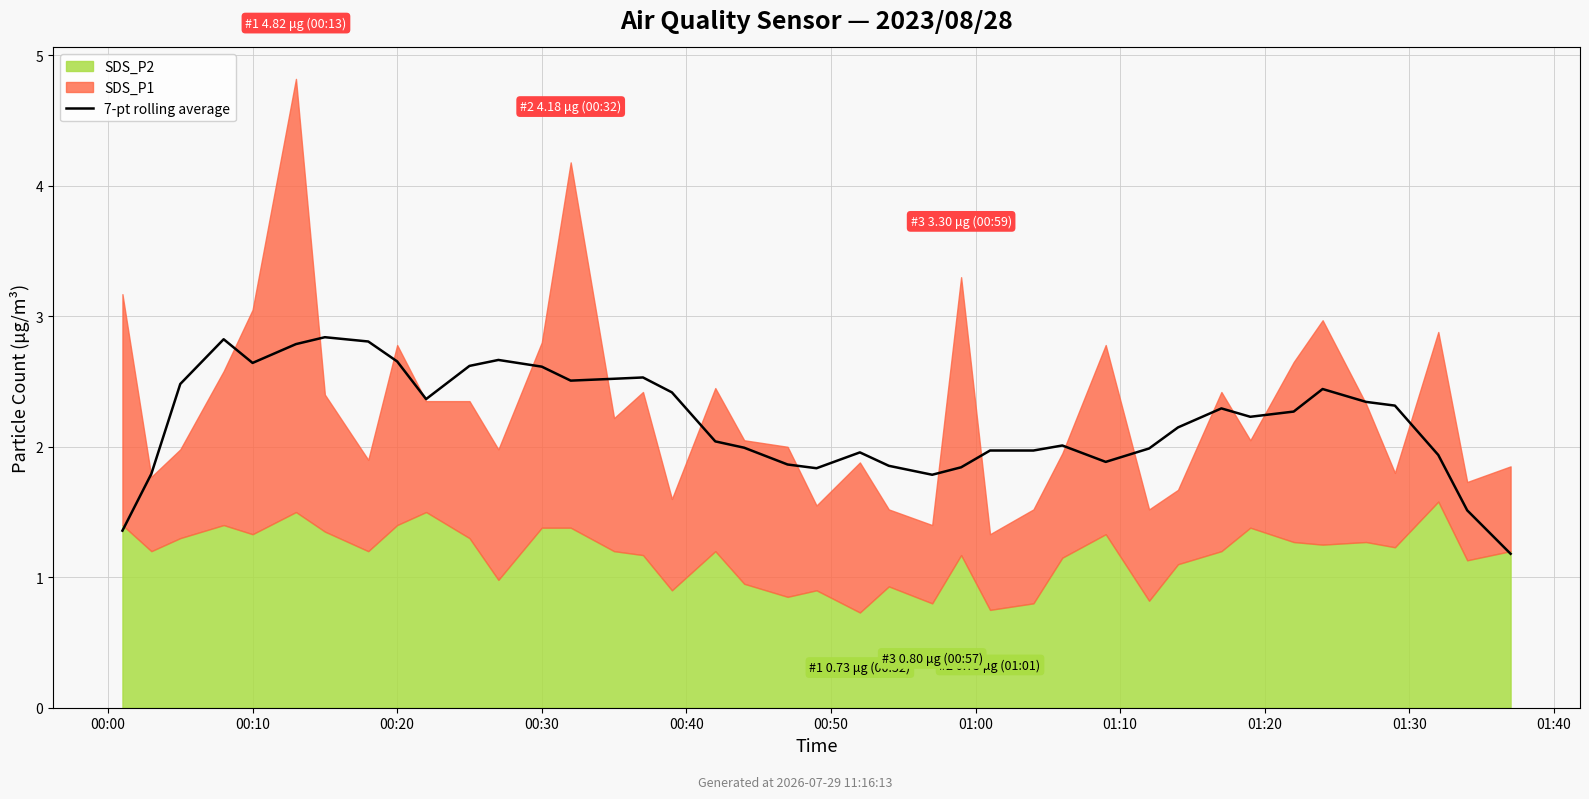

How many lines are shown in the chart?

1